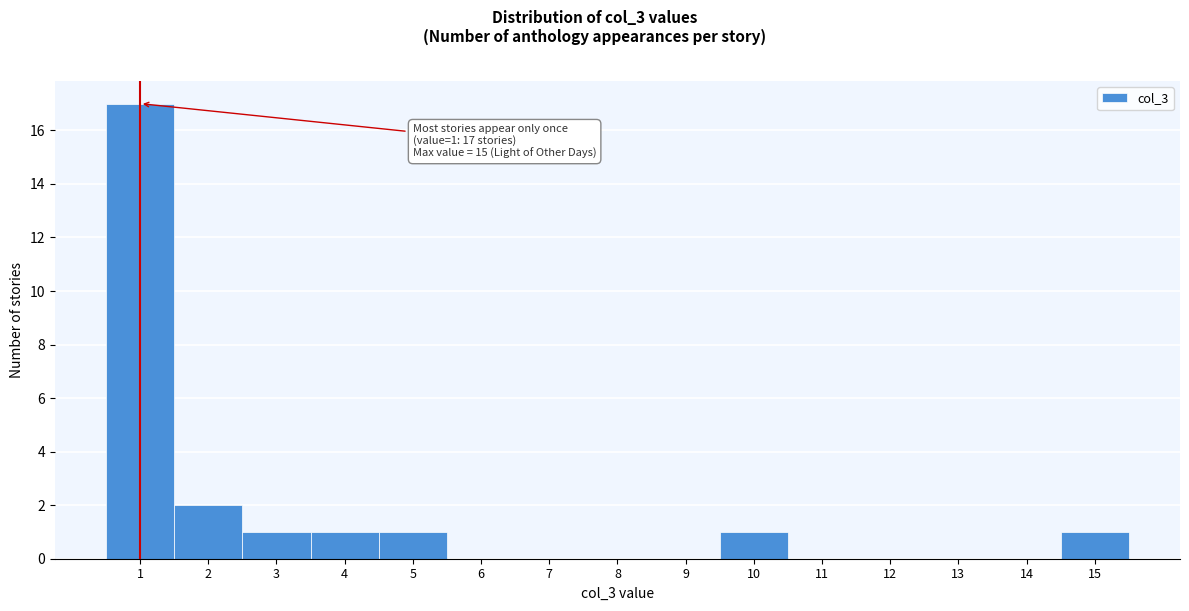

Over which range of the x-axis is the bar tallest?

0.5 to 1.5